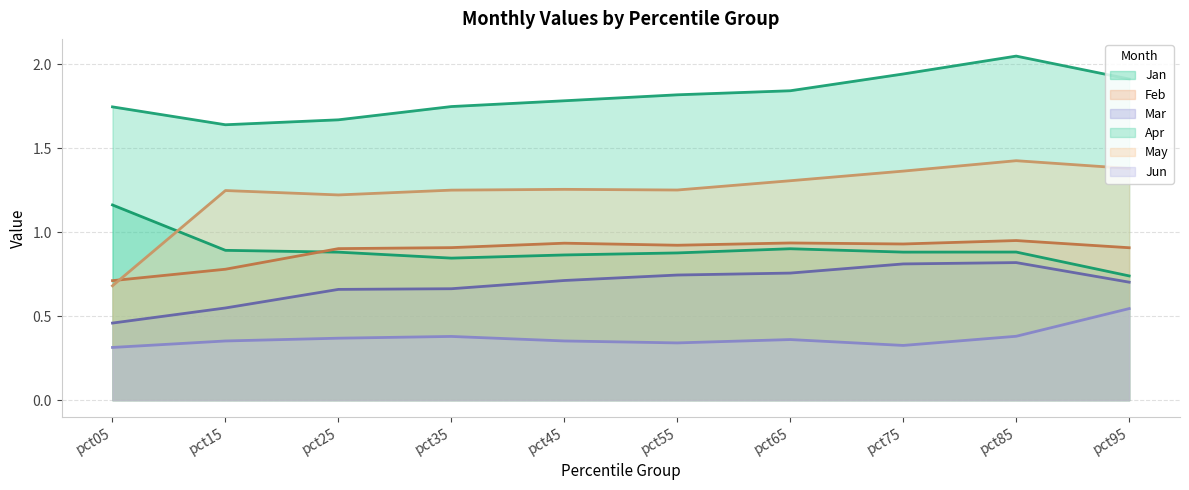

In Apr, how many points are higher than both neighbors (excluding endpoints)?

1